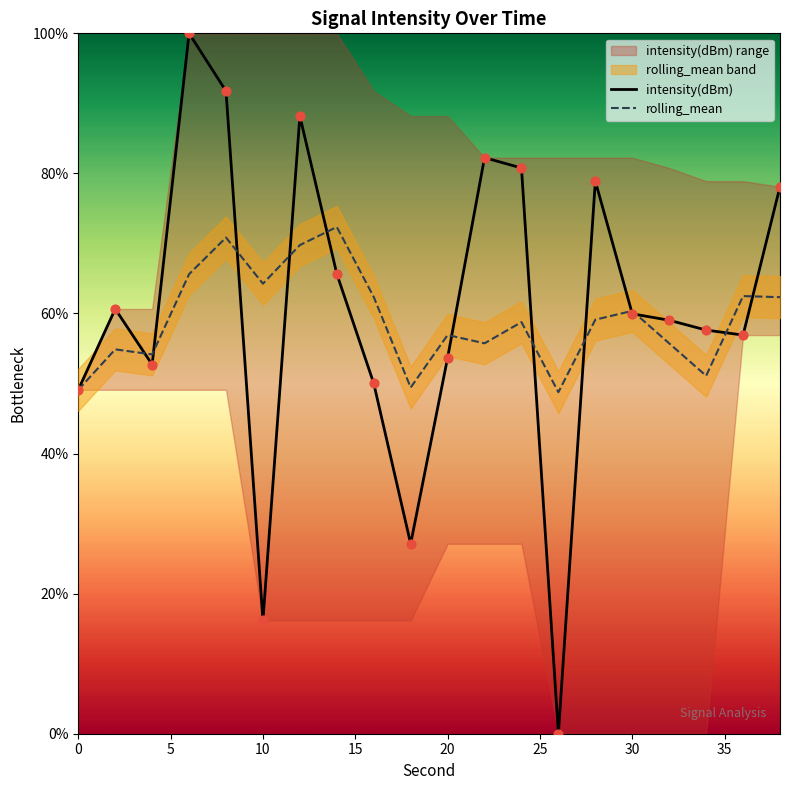

What are all the series names shown in the legend?

intensity(dBm), rolling_mean